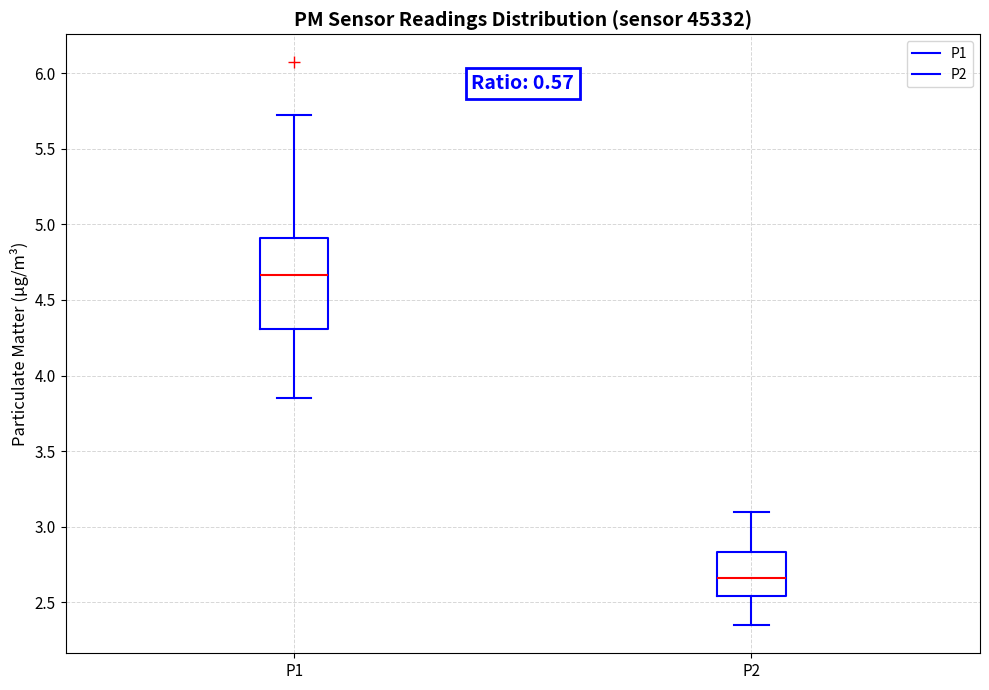

Reading left to right, transcribe this box plot: for each box, give where its median line is, the range the box spans, and where its two whiskers end, as read against the y-axis. The values are not printed on the chart, so give them approximately, as read against the axis.

P1: median 4.65, box 4.30 to 4.90, whiskers 3.85 to 5.70
P2: median 2.65, box 2.55 to 2.85, whiskers 2.35 to 3.10